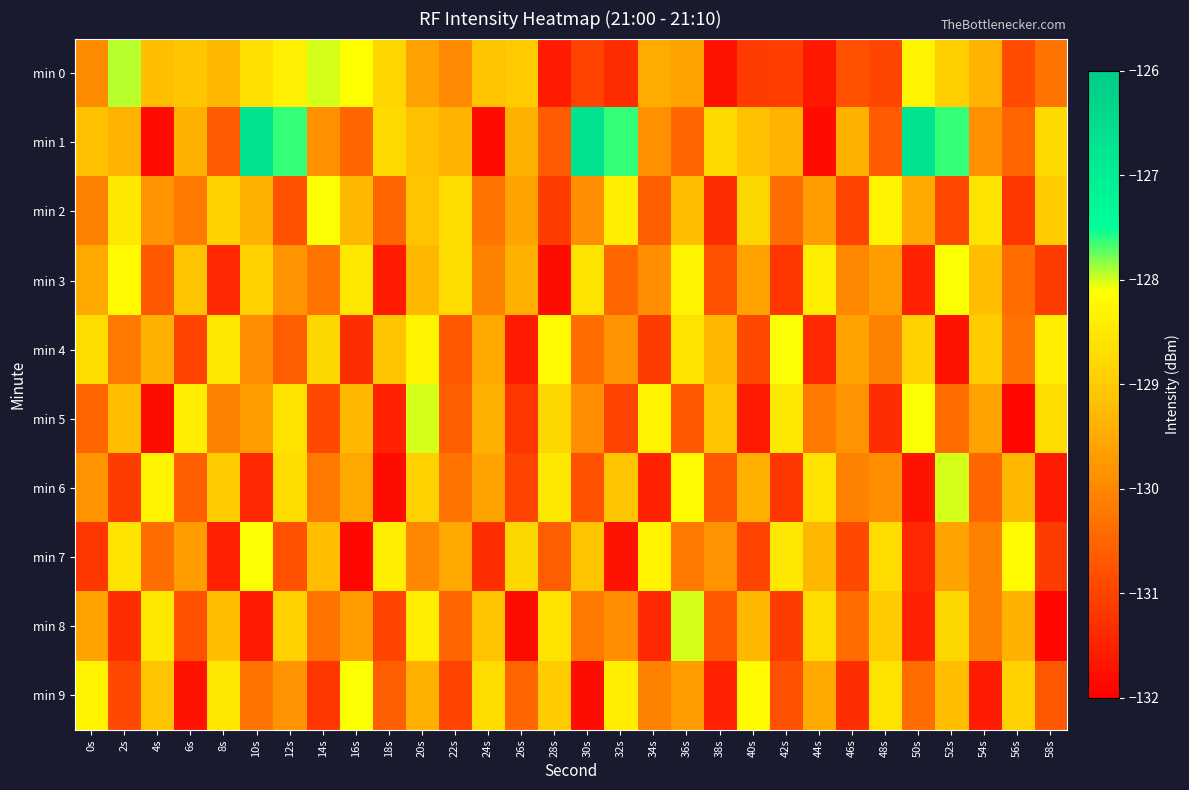

List the series in order of their peak value, lowest first.

min 2, min 3, min 4, min 7, min 9, min 5, min 6, min 8, min 0, min 1